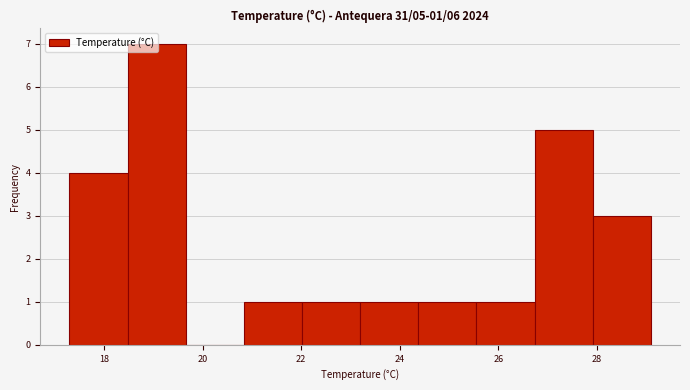

Which range on the x-axis has the tallest bar?

18.48 to 19.66